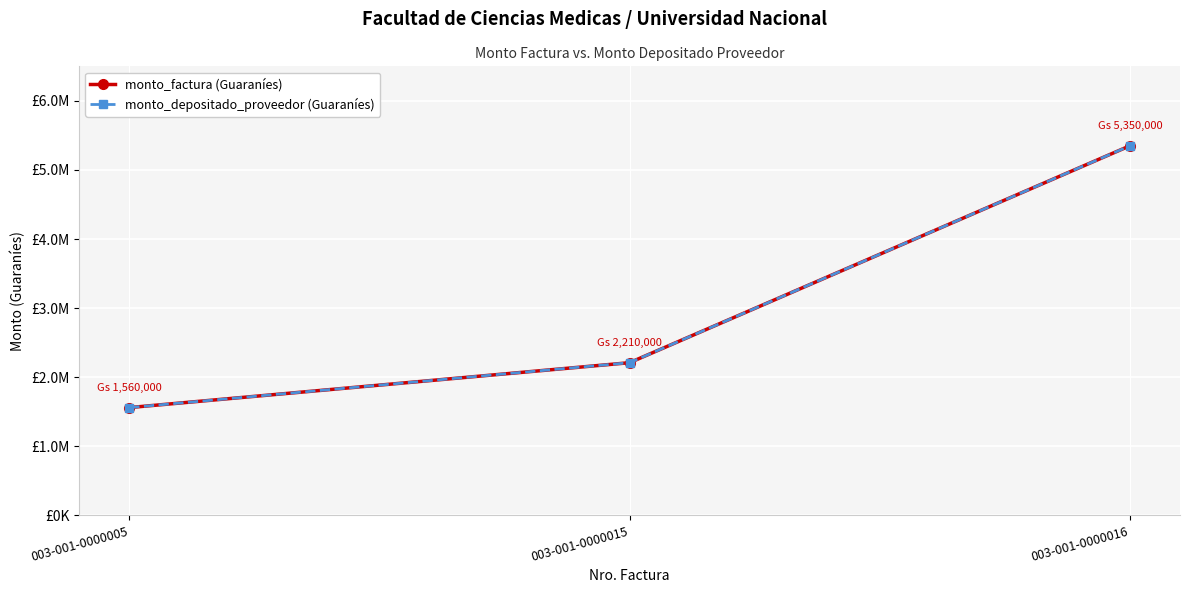

Reading right to left, extract all data points from this chart.

monto_factura (Guaraníes): 5350000	2210000	1560000
monto_depositado_proveedor (Guaraníes): 5350000	2210000	1560000